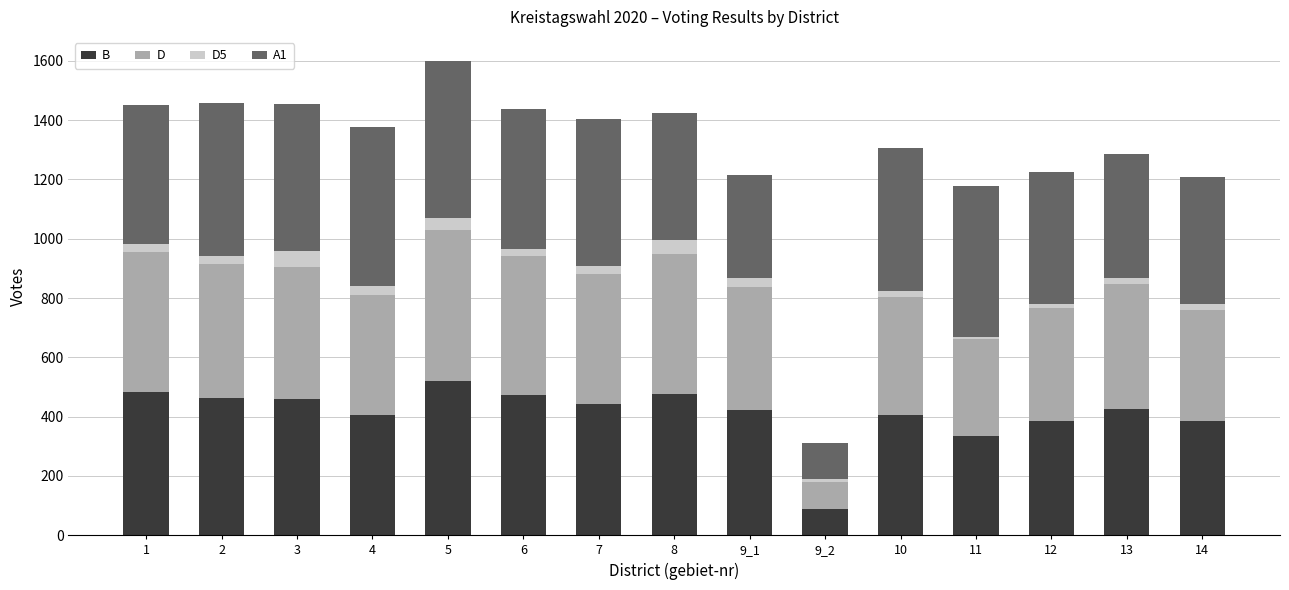

What are all the series names shown in the legend?

B, D, D5, A1